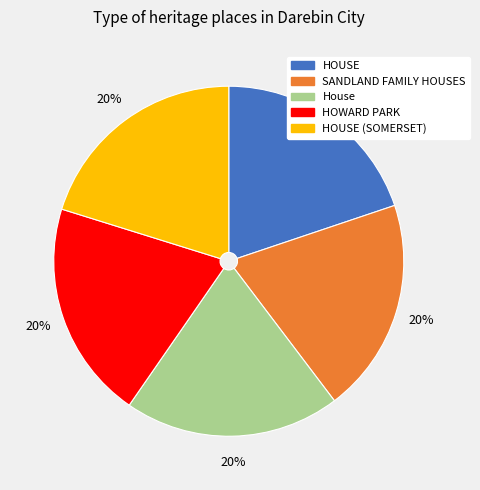

To the nearest percent, what is the average slice percentage?

20%